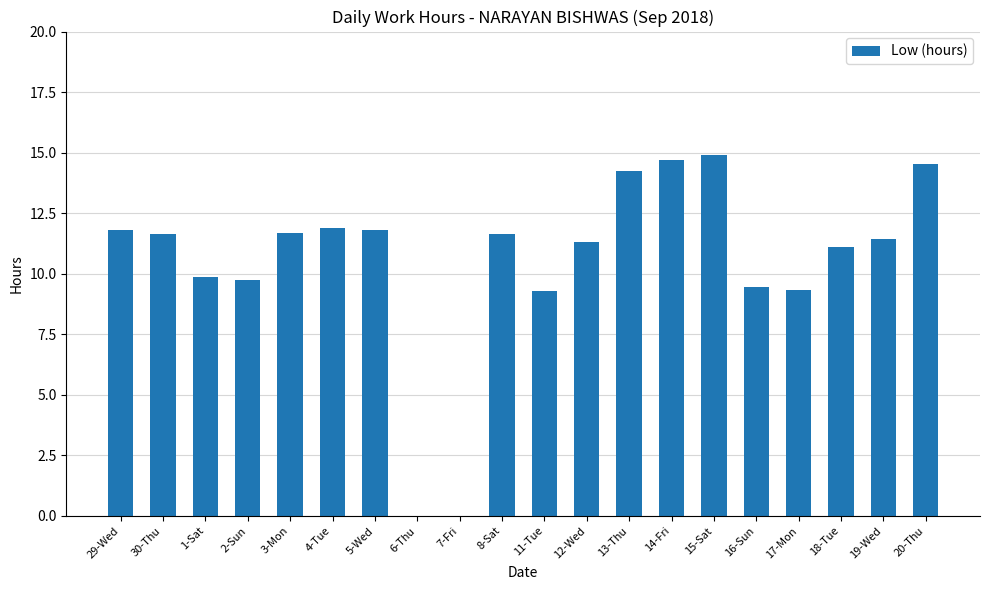

What is the sum of the values at 5-Wed and 20-Thu?

26.3